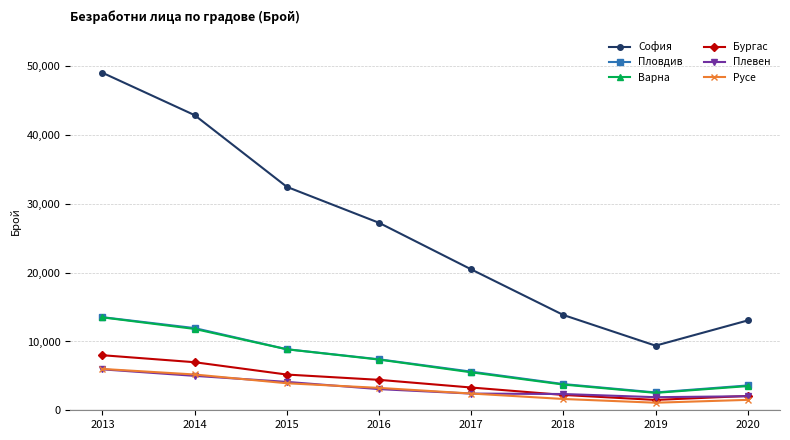

Between which two adjacent categories do Бургас and Плевен first intersect?

2017 and 2018